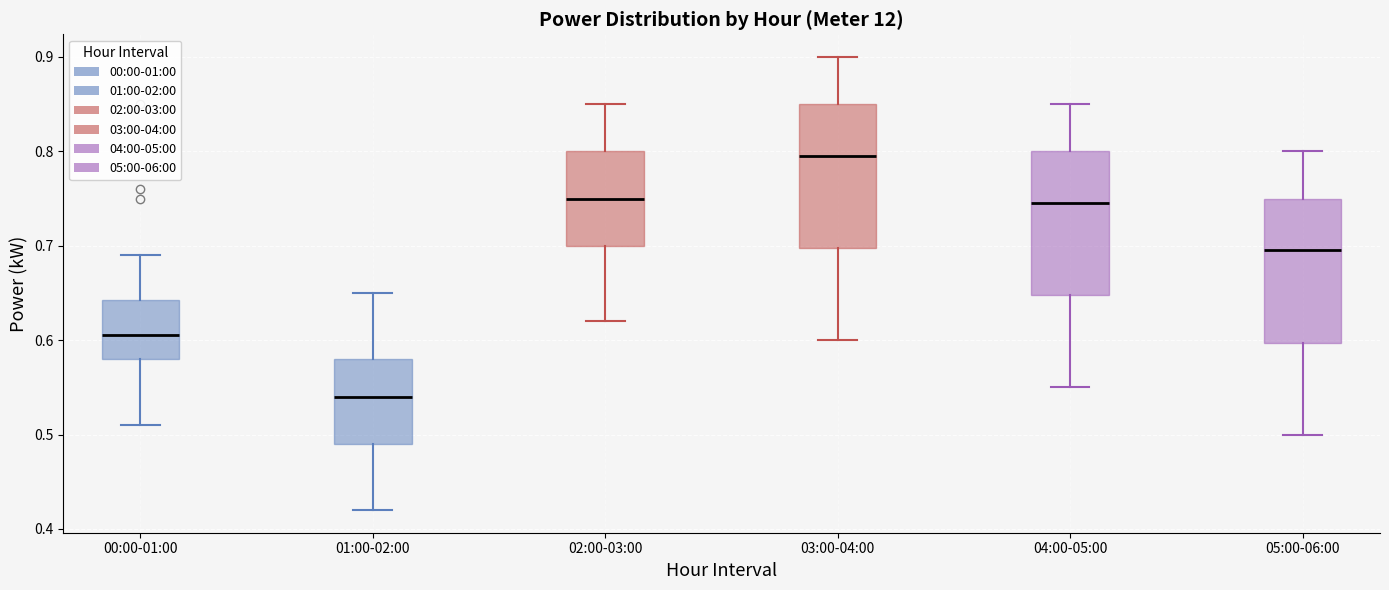

Which box's median line is the lowest?

01:00-02:00